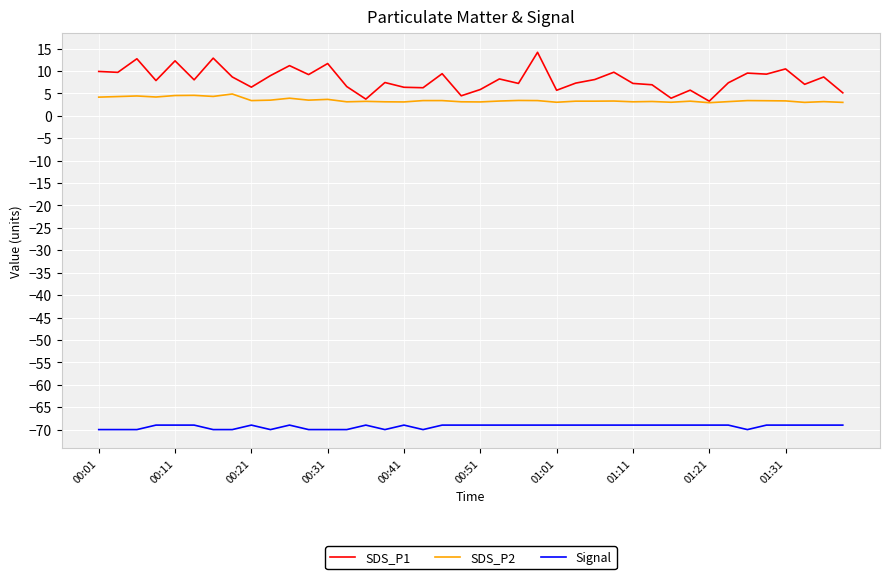

What is the difference between the second highest and second lowest values in the Signal series?

1.0